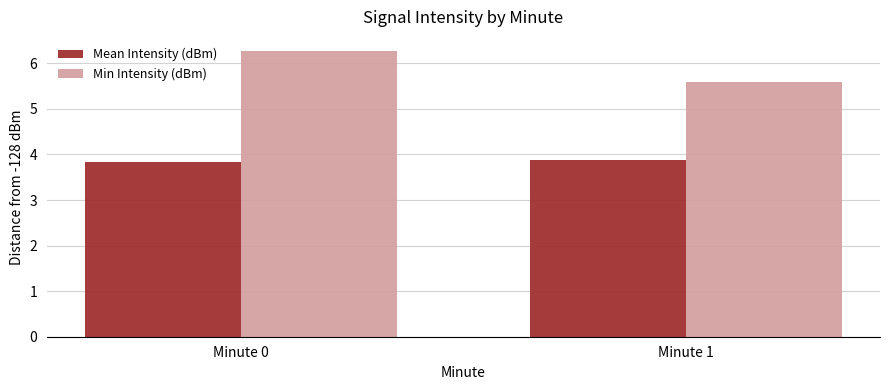

What is the difference between the Min Intensity (dBm) values at Minute 1 and Minute 0?

0.7